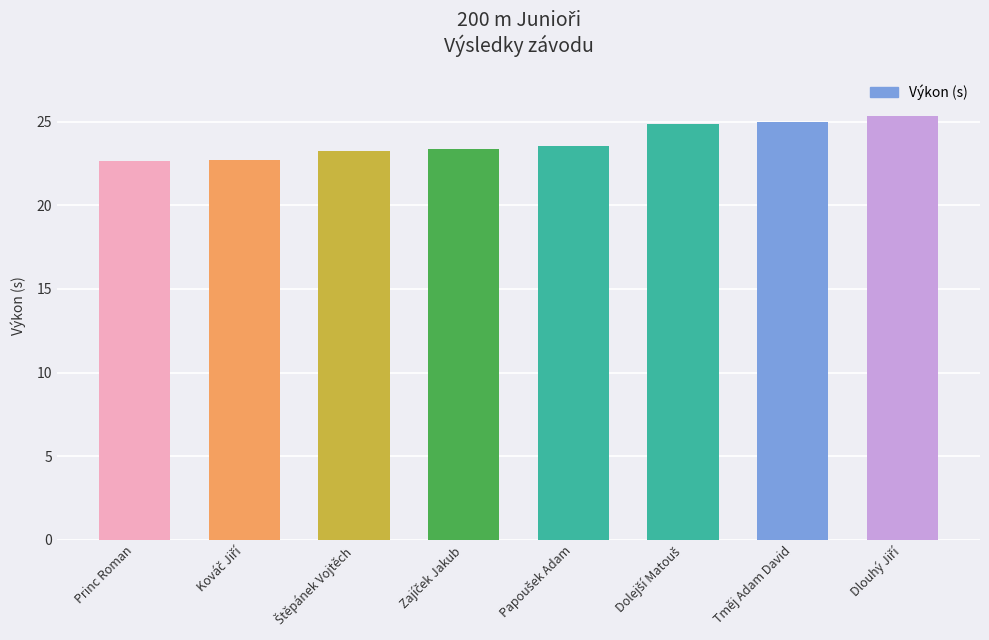

What is the minimum value shown in the chart?

22.7